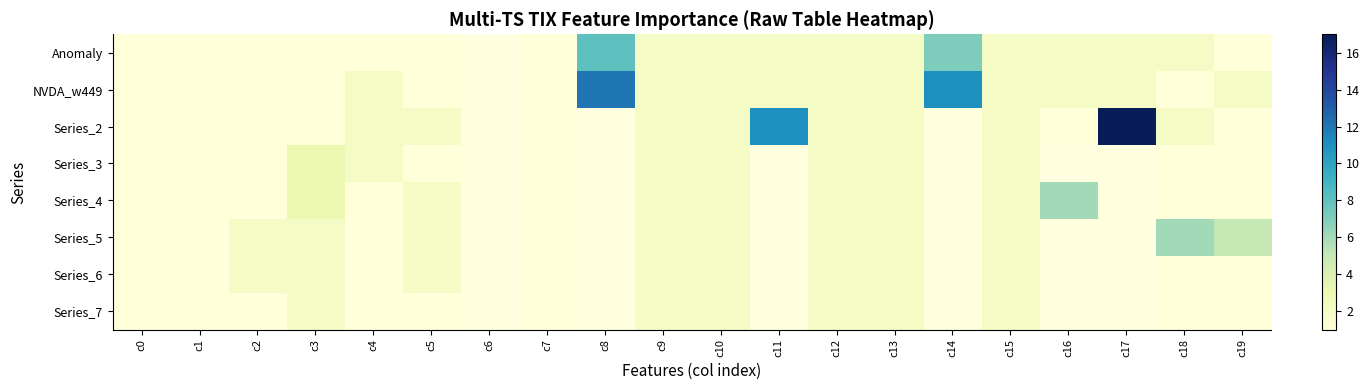

Count the Series_4 values in the range 2 to 3.

7